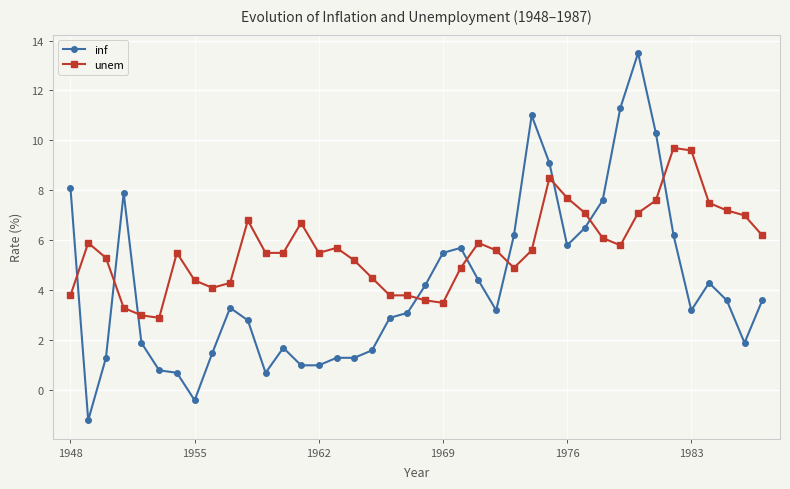

True or false: inf has more than 0 interior local peaks.

True